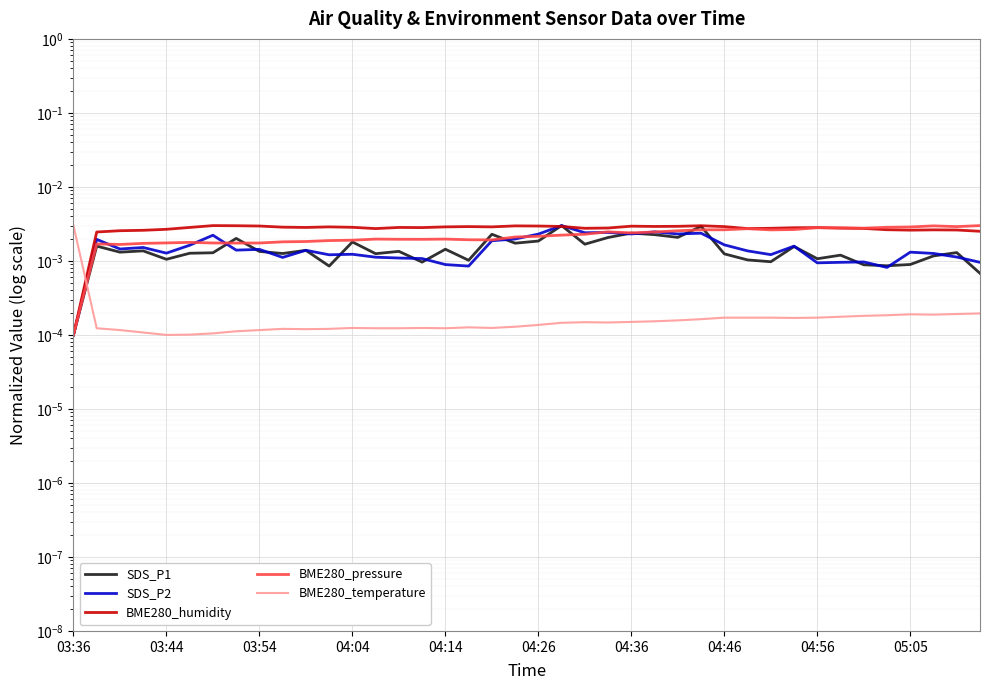

How many lines are shown in the chart?

5